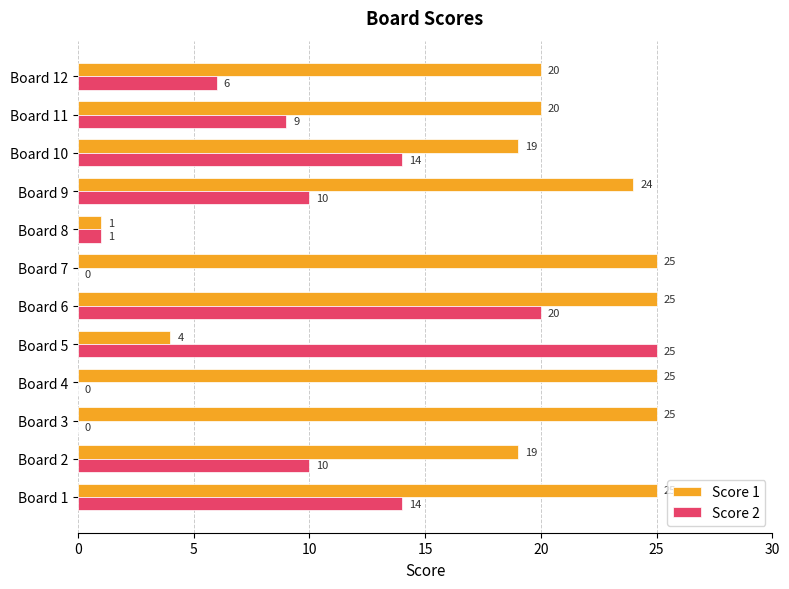

Which series has the largest total across all categories?

Score 1